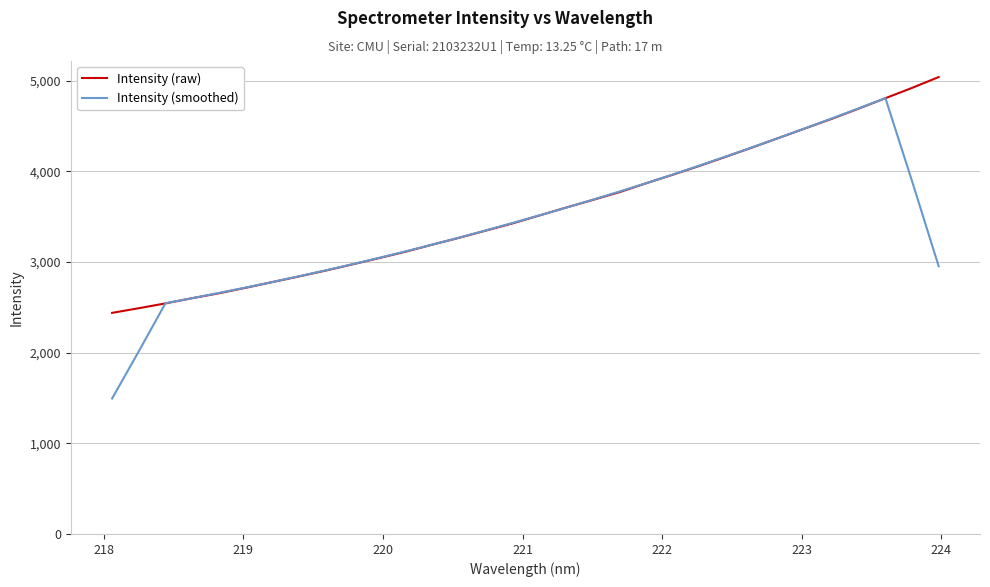

True or false: Intensity (smoothed) has more than 2 points higher than both neighbors.

False